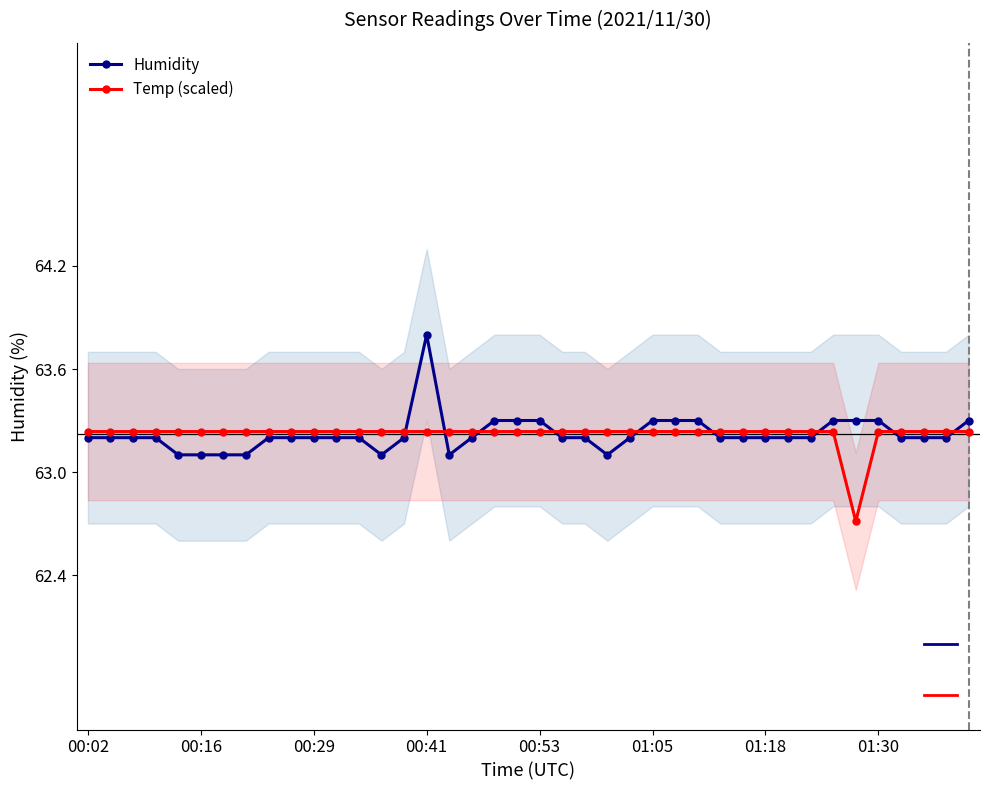

How many data points in Temp (scaled) are less than 63?

1